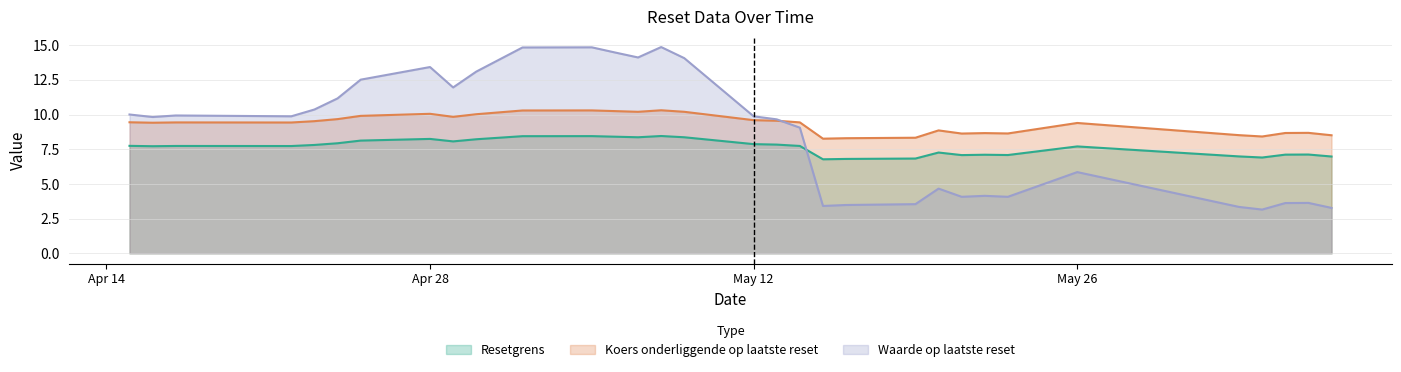

What is the difference between the maximum and minimum values in the Waarde op laatste reset series?

11.7